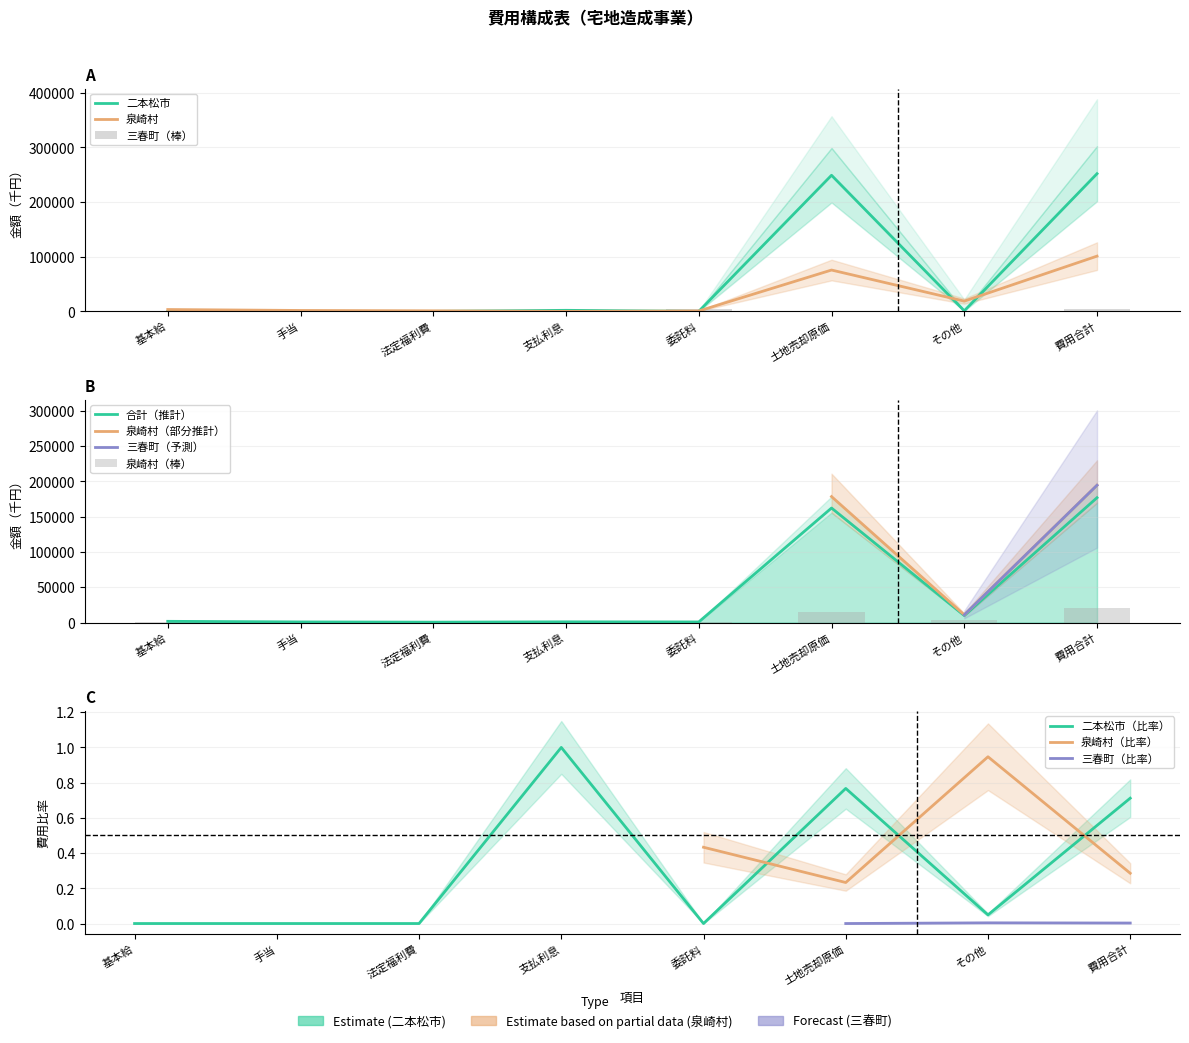

At 委託料, list the series in order from smallest to largest.

二本松市, 泉崎村, 合計, 三春町